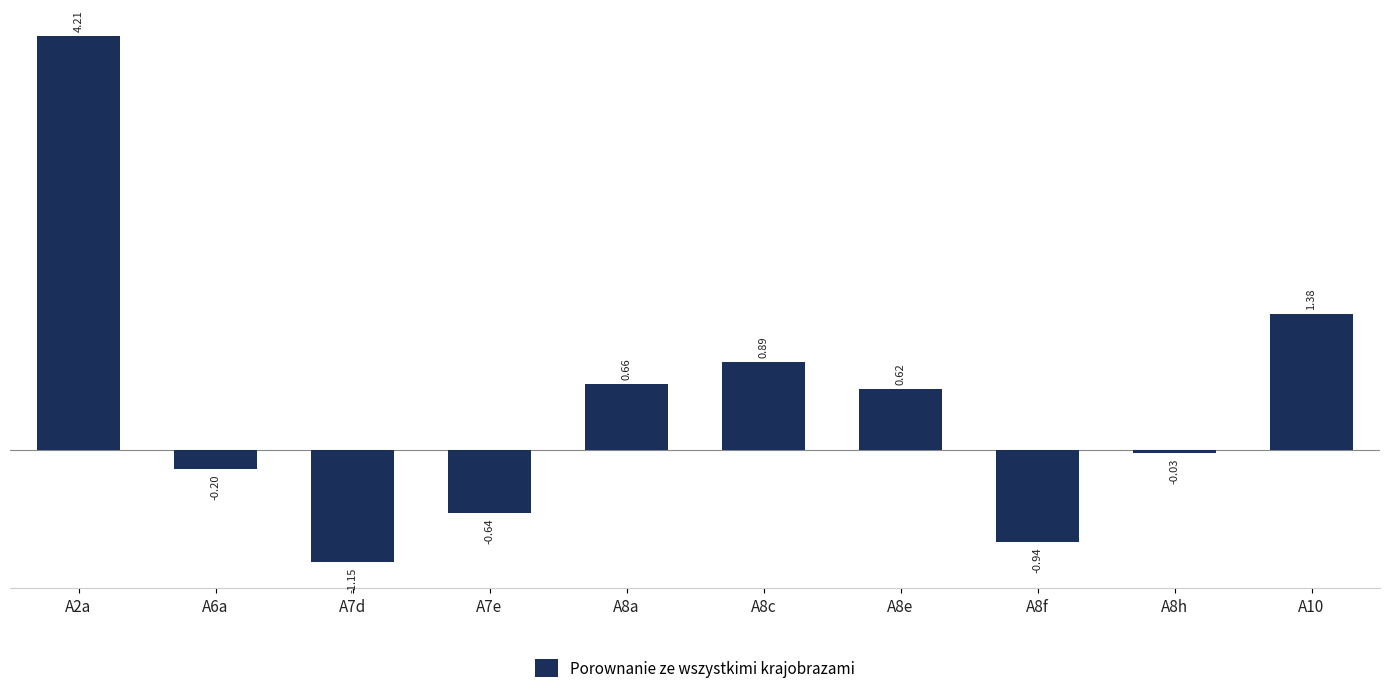

What is the average value?

0.5